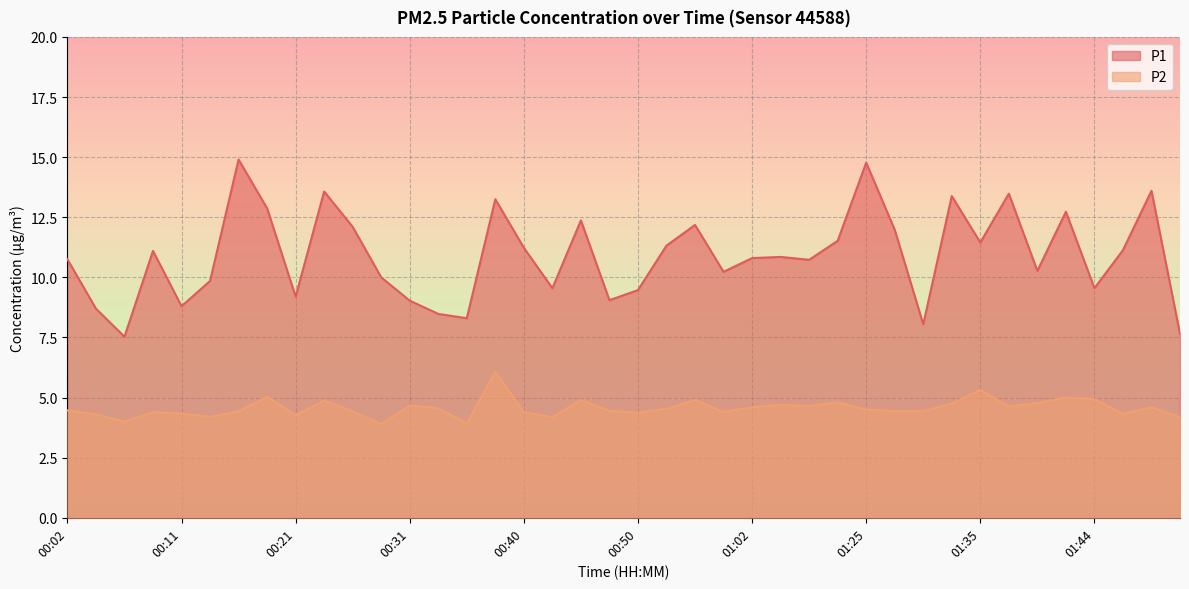

What is the average value of the P2 series?

4.6